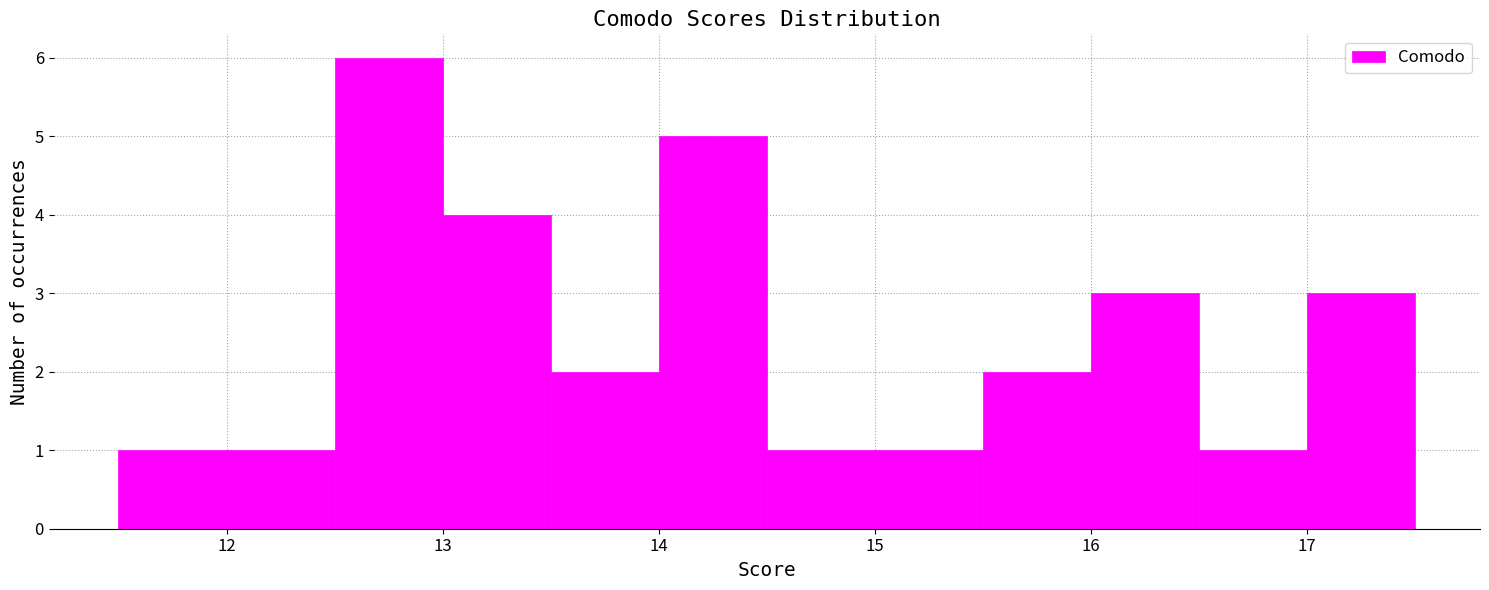

Reading left to right, transcribe this chart: for each bar, give the range it covers on the x-axis and its height. The values are not printed on the chart, so give them approximately, as read against the axis.

11.5 to 12.0: 1
12.0 to 12.5: 1
12.5 to 13.0: 6
13.0 to 13.5: 4
13.5 to 14.0: 2
14.0 to 14.5: 5
14.5 to 15.0: 1
15.0 to 15.5: 1
15.5 to 16.0: 2
16.0 to 16.5: 3
16.5 to 17.0: 1
17.0 to 17.5: 3